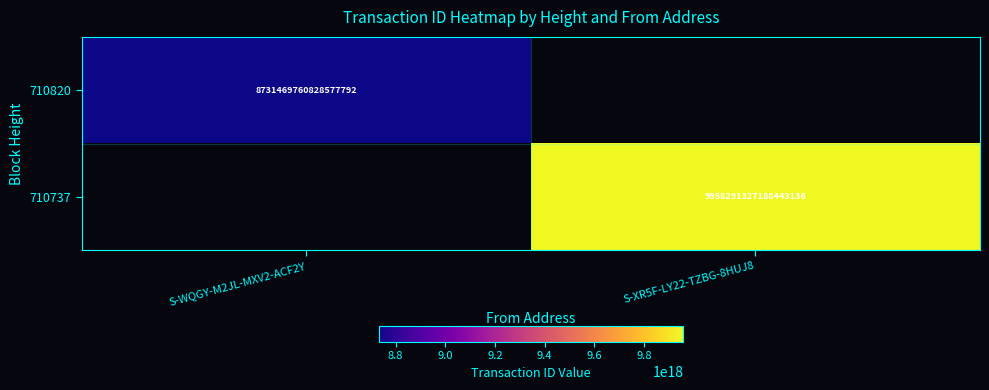

At which category does the chart reach its minimum across all series?

S-WQGY-M2JL-MXV2-ACF2Y